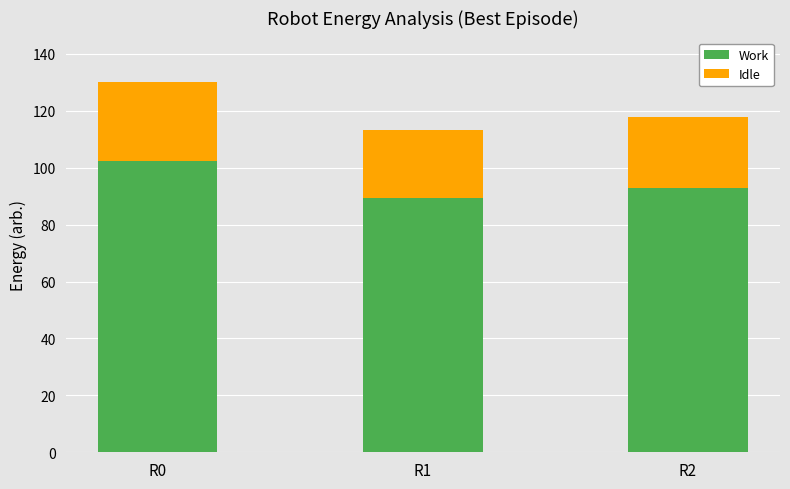

True or false: Work has a value of 41.5 at R2.

False